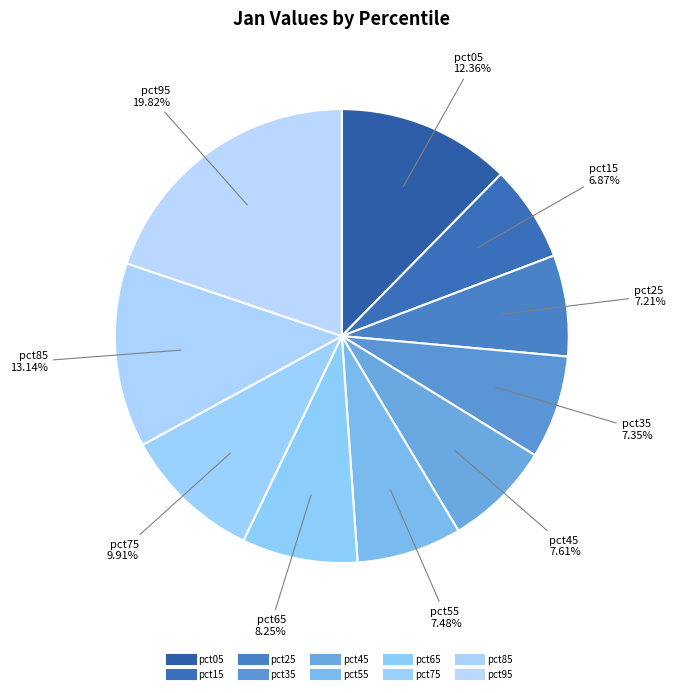

To the nearest percent, what is the difference between the largest and smallest slice percentages?

13%